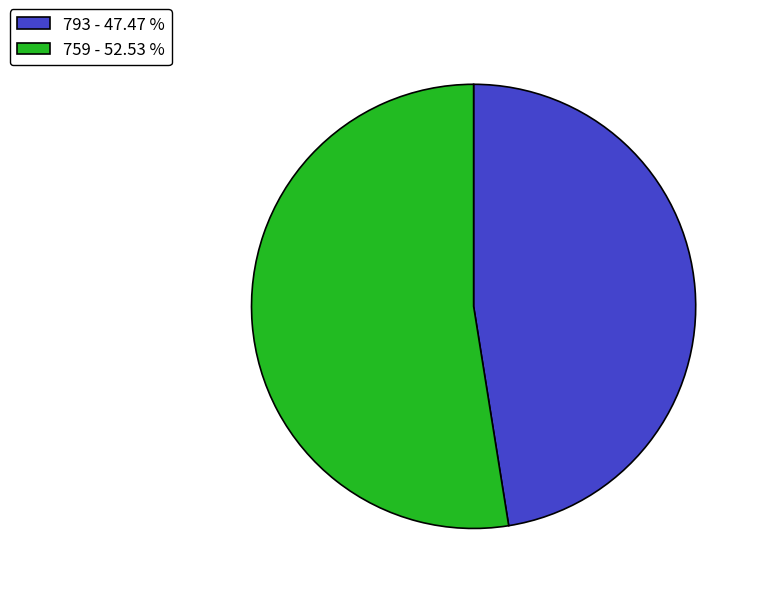

Which slice is the largest?

759